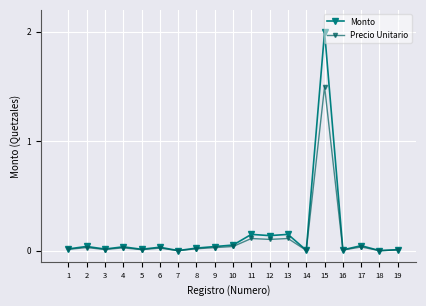

The value of Precio Unitario at 14 is 0.0. True or false?

True